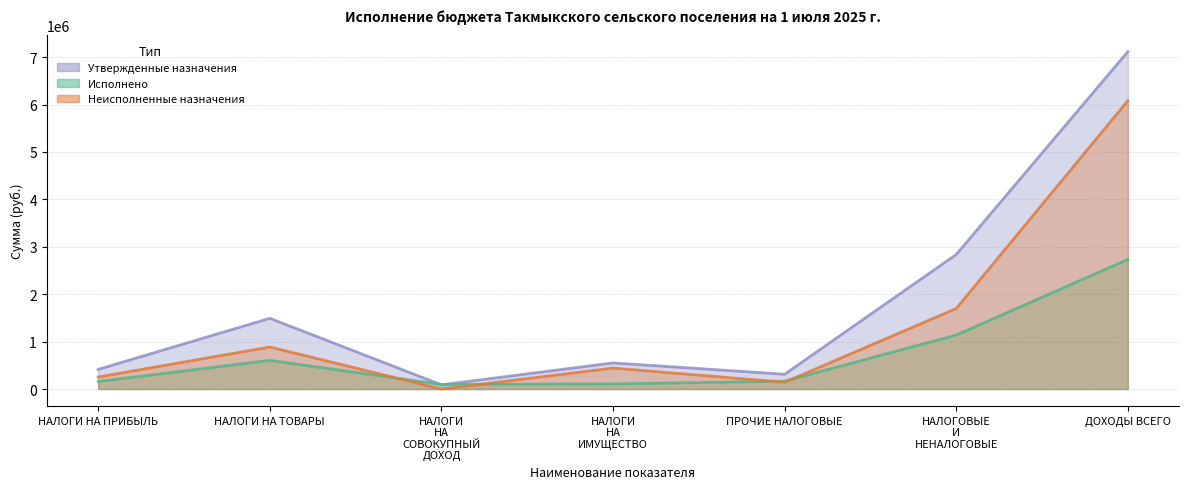

What is the difference between the Исполнено values at НАЛОГИ НА ПРИБЫЛЬ and ДОХОДЫ ВСЕГО?

2573924.1